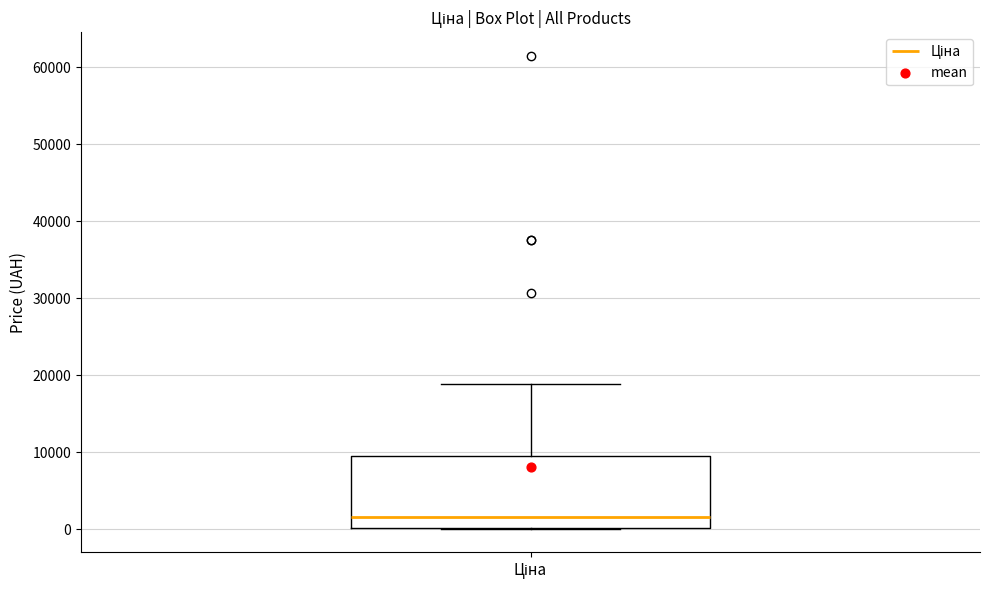

Where does the median line of the box for Ціна sit on the y-axis? The values are not printed on the chart, so give them approximately, as read against the axis.

2000